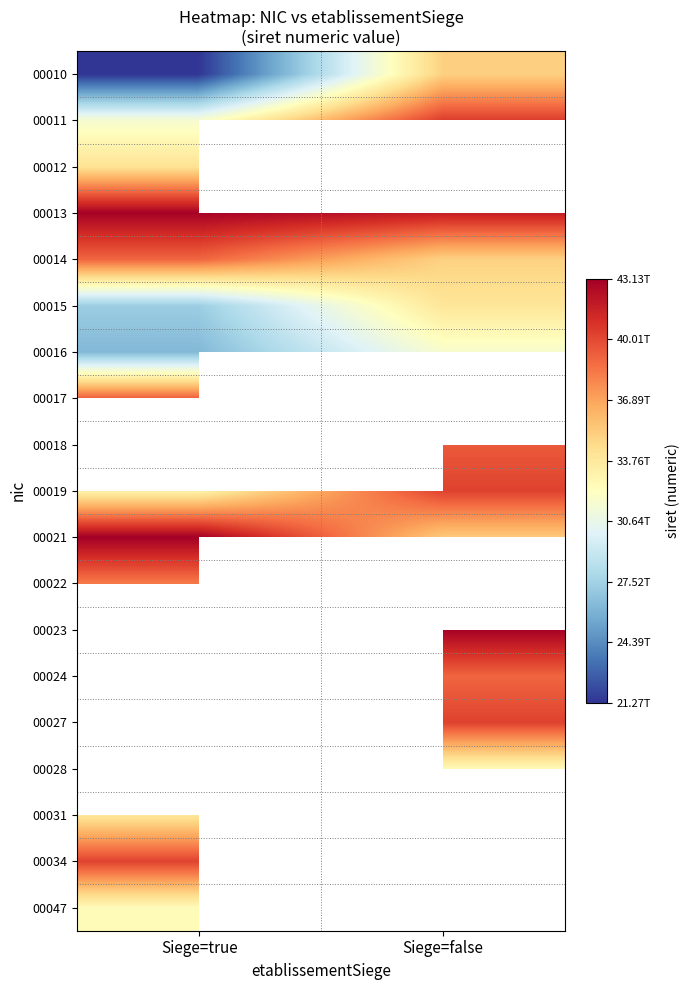

How many distinct data groups are displayed?

19